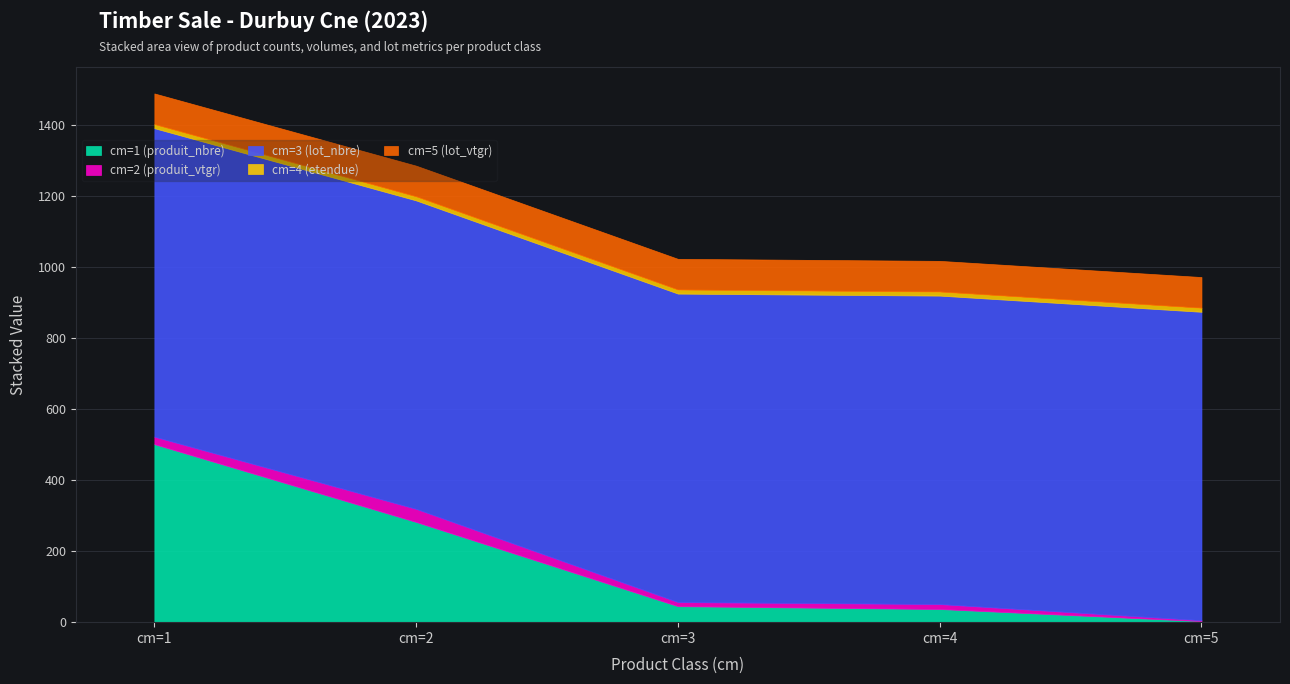

Rank the categories by cm=2 (produit_vtgr) value from lowest to highest.

cm=5, cm=3, cm=4, cm=1, cm=2